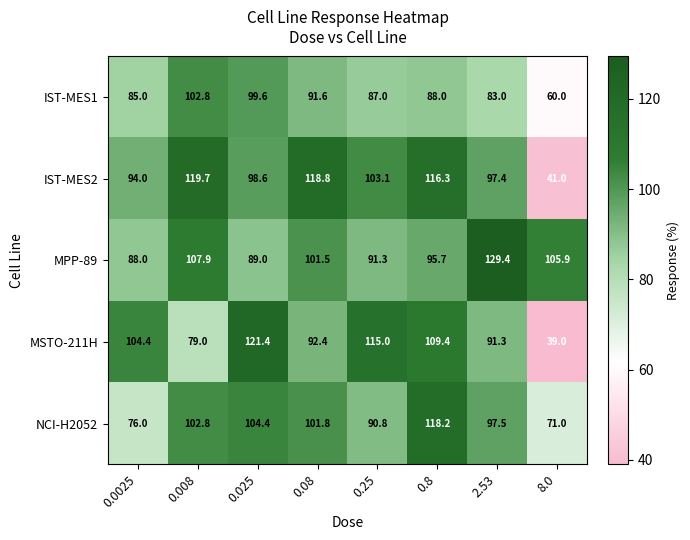

Which series has the largest total across all categories?

MPP-89